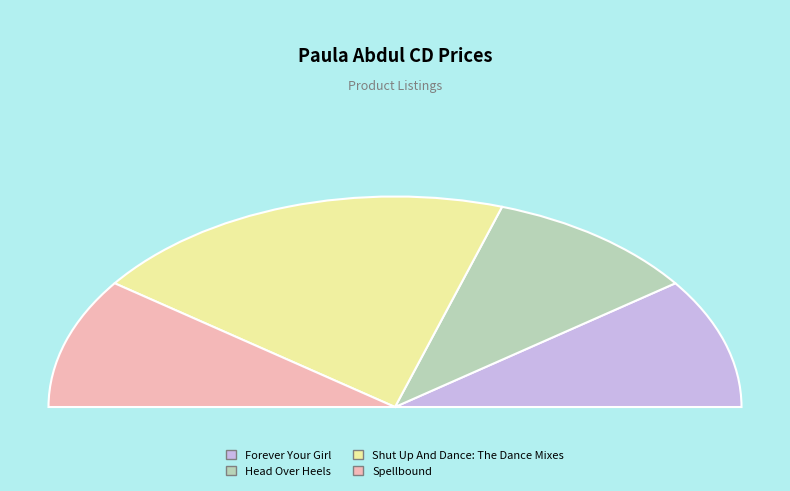

Is it true that Head Over Heels is 20% of the pie?

True